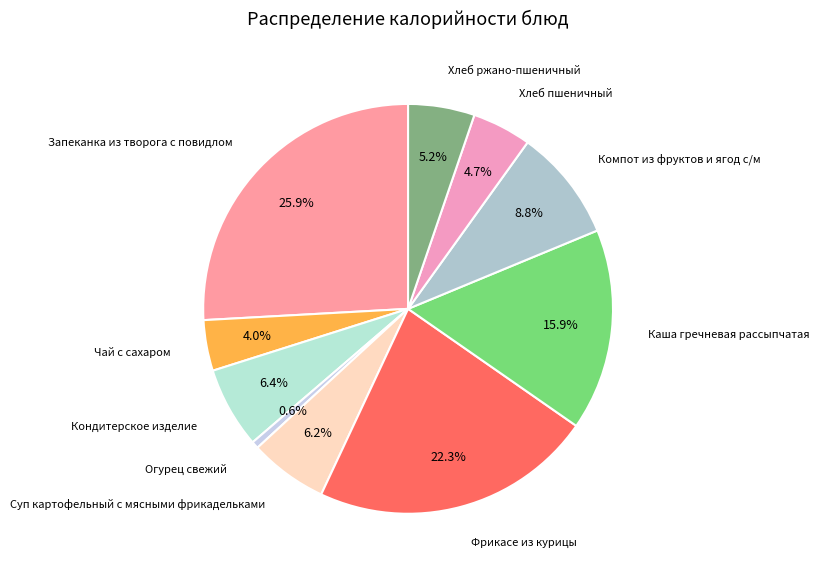

How many segments does this pie chart have?

10